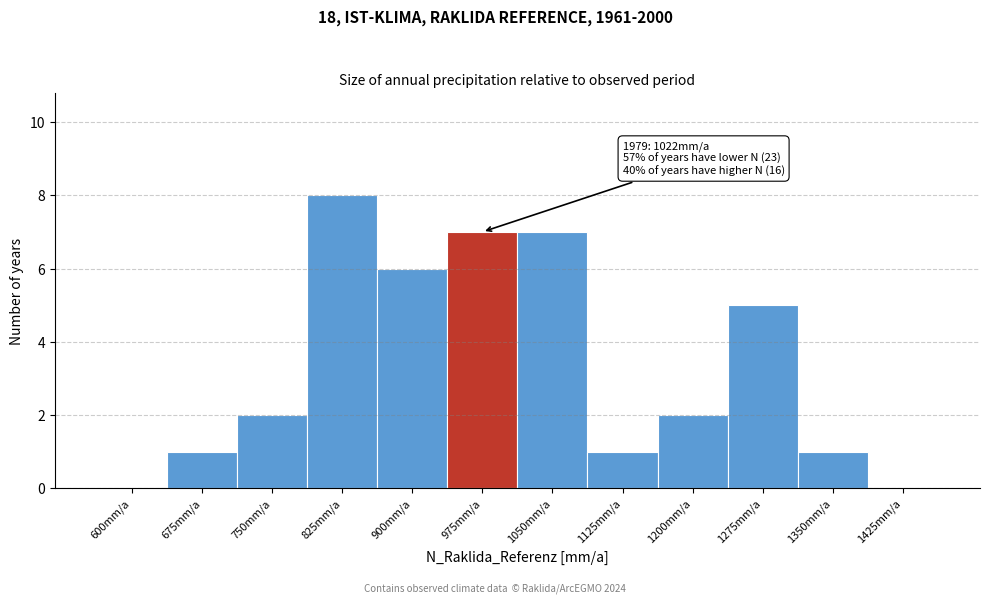

Reading left to right, transcribe all the data shown in this chart.

600mm/a=0	675mm/a=1	750mm/a=2	825mm/a=8	900mm/a=6	975mm/a=7	1050mm/a=7	1125mm/a=1	1200mm/a=2	1275mm/a=5	1350mm/a=1	1425mm/a=0